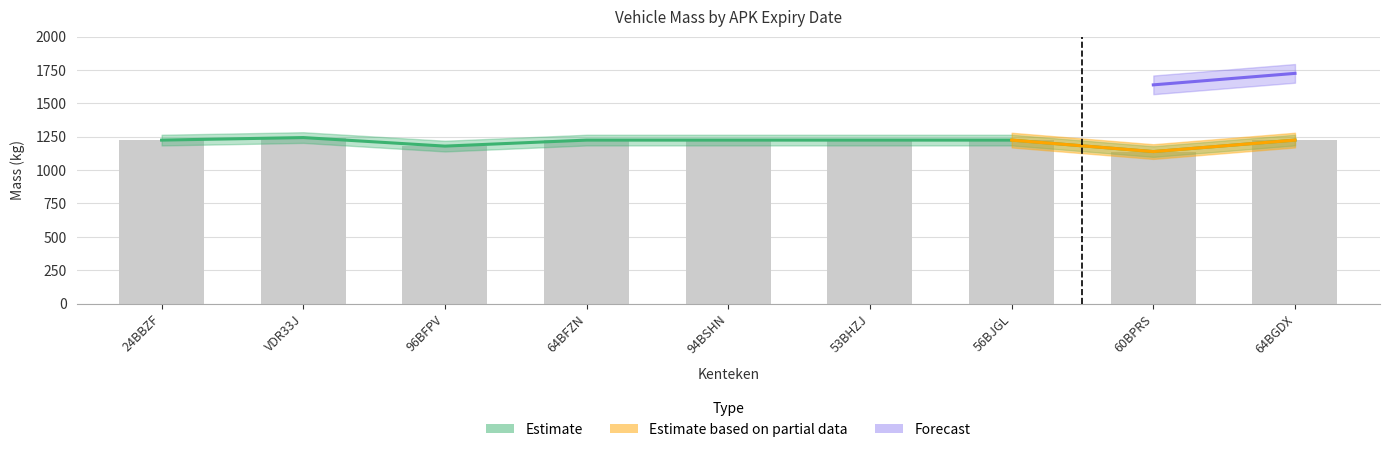

Does the chart contain stacked bars?

No